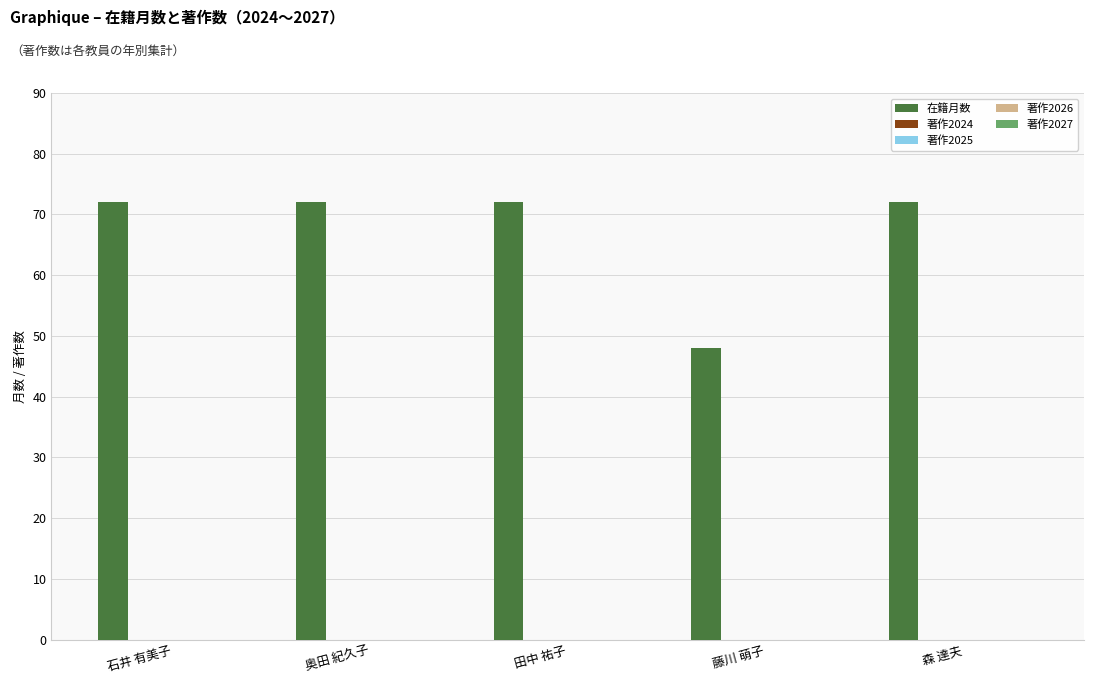

What is the difference between the maximum and minimum values?

24